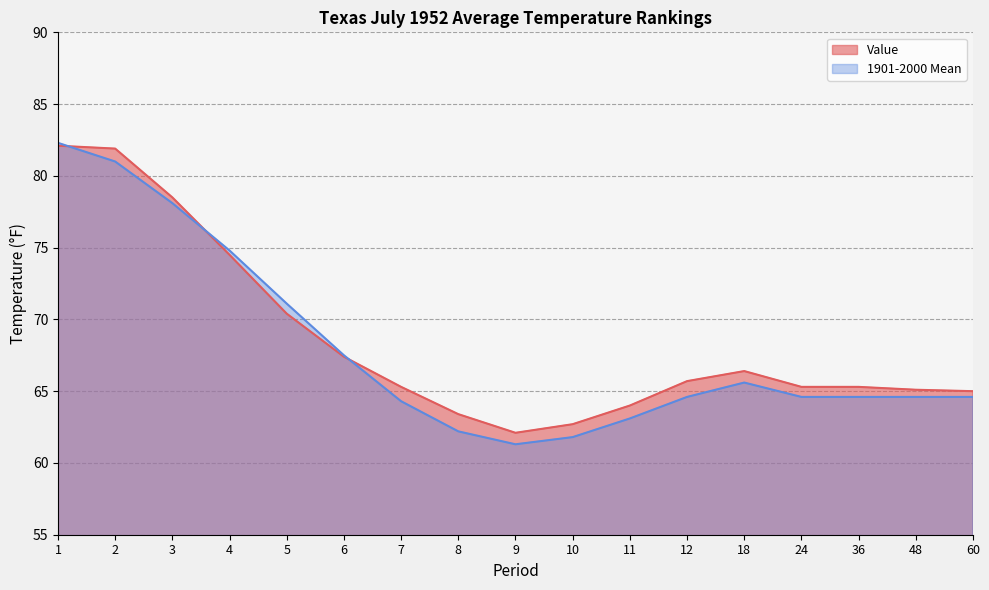

What is the difference between the maximum and second lowest values in the 1901-2000 Mean series?

20.5